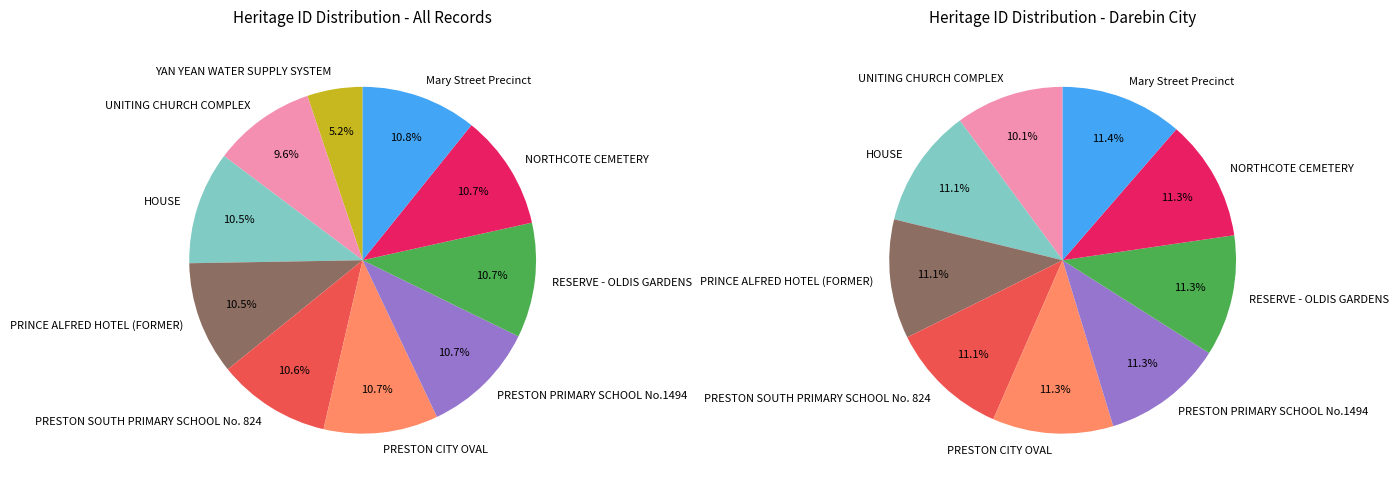

What percentage is the PRESTON SOUTH PRIMARY SCHOOL No. 824 slice, to the nearest percent?

11%